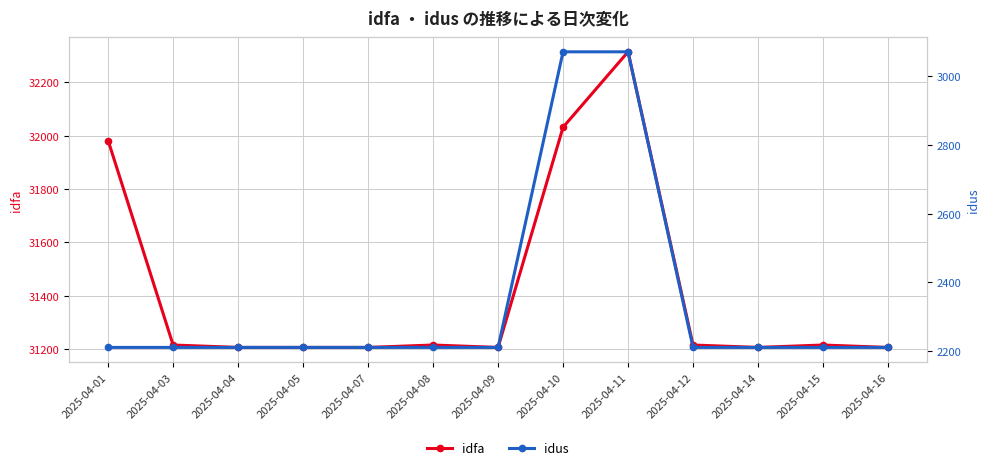

Where is the first local maximum for idfa?

2025-04-08